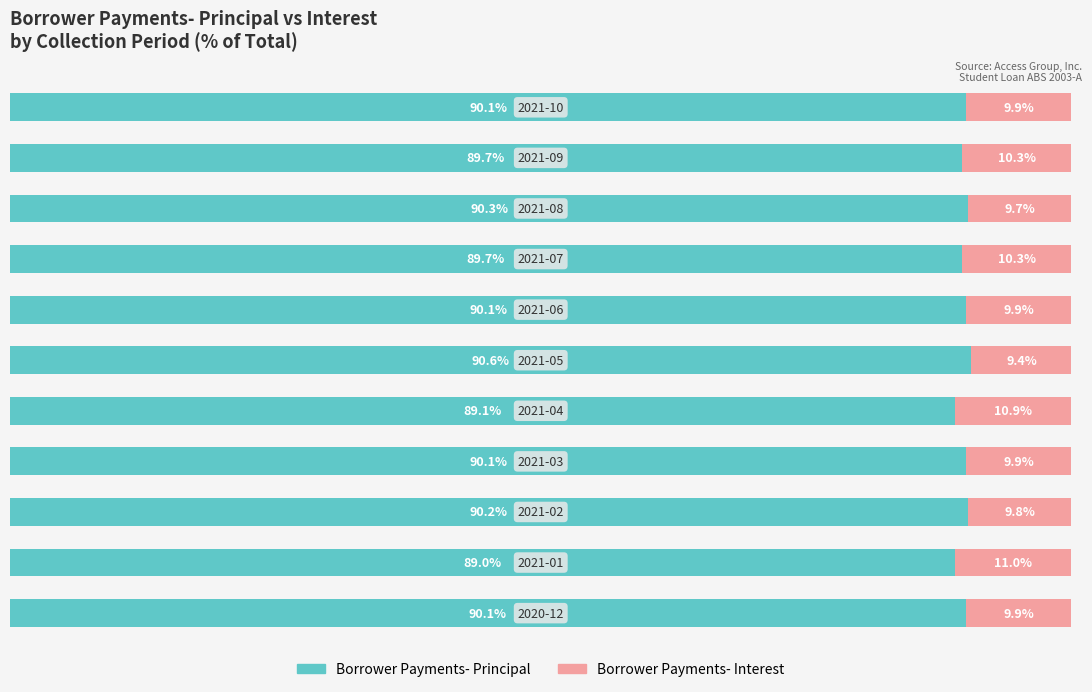

What are all the series names shown in the legend?

Borrower Payments- Principal, Borrower Payments- Interest